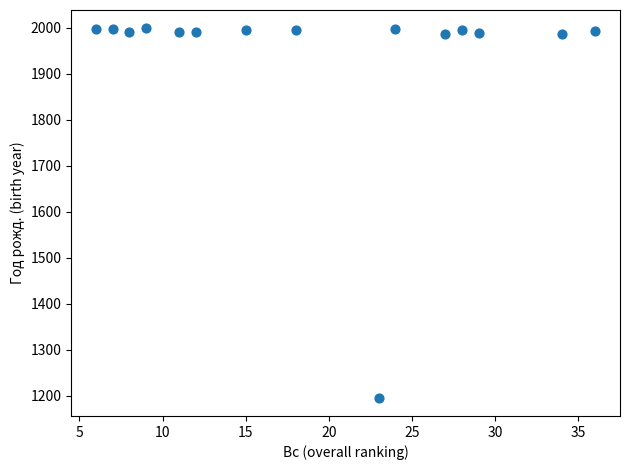

What is the range of Y values (max minus min)?

802